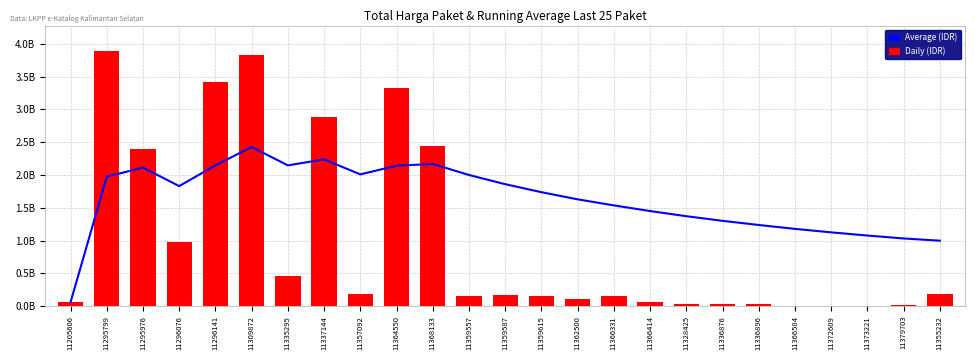

What is the approximate value of Daily (IDR) at 11364550?

3330000000.0